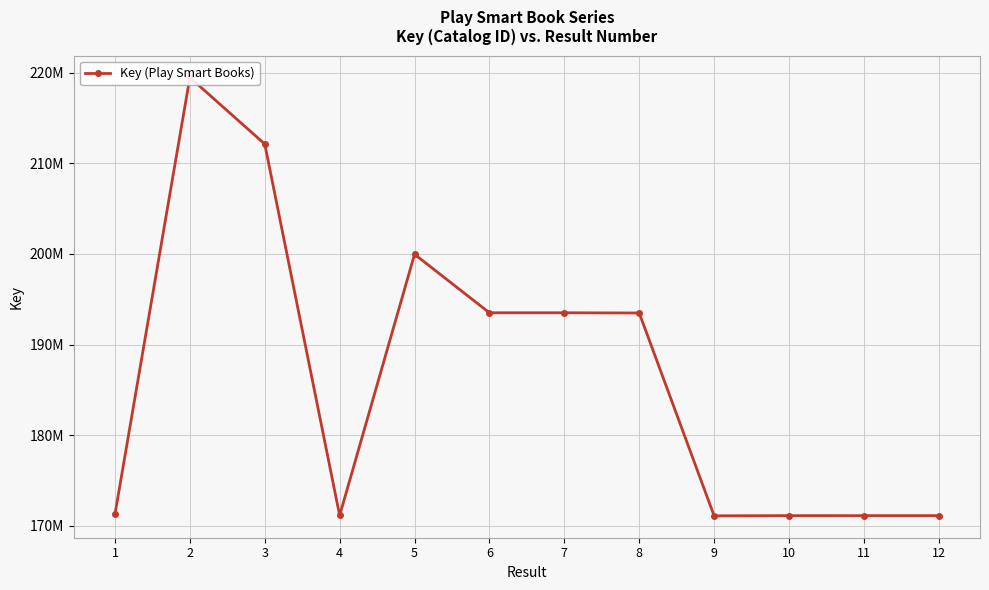

What is the change in value from 6 to 9?

-22400405